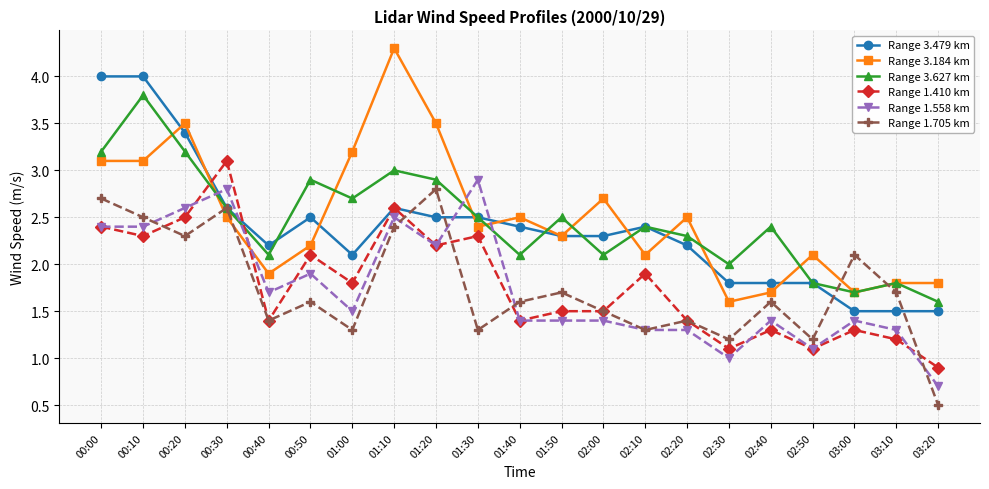

What is the greatest value displayed?

4.3